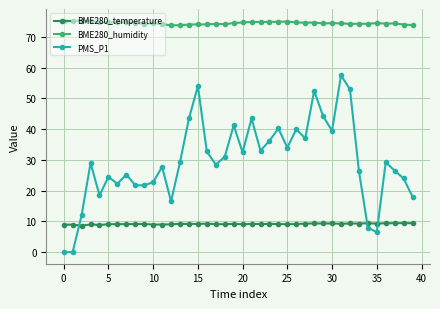

What are all the series names shown in the legend?

BME280_temperature, BME280_humidity, PMS_P1